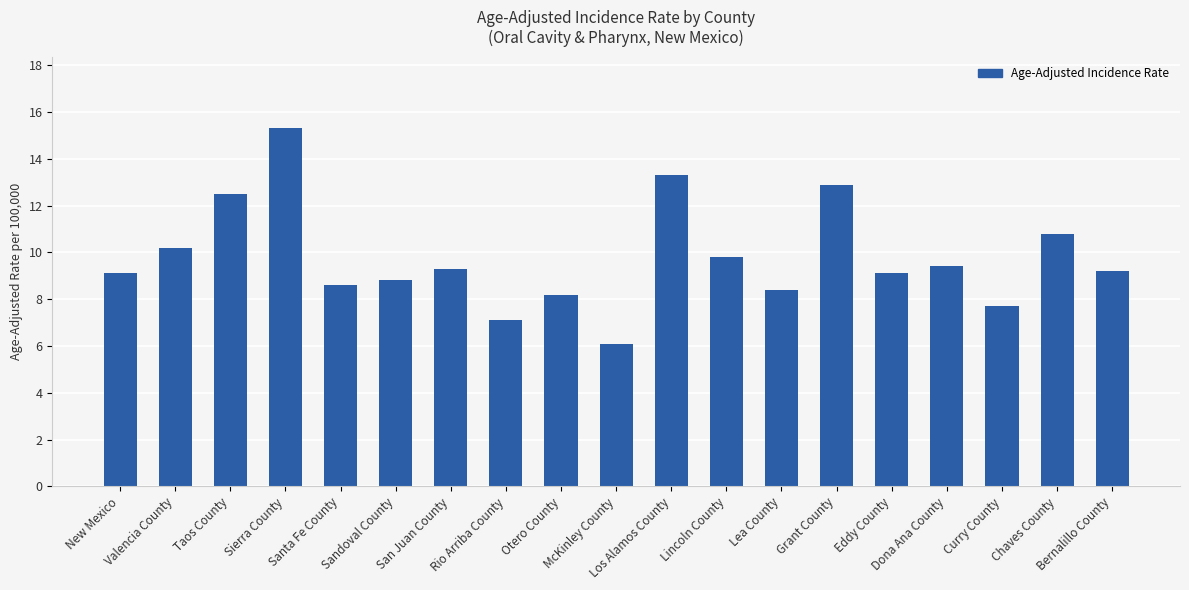

What is the minimum value shown in the chart?

6.1